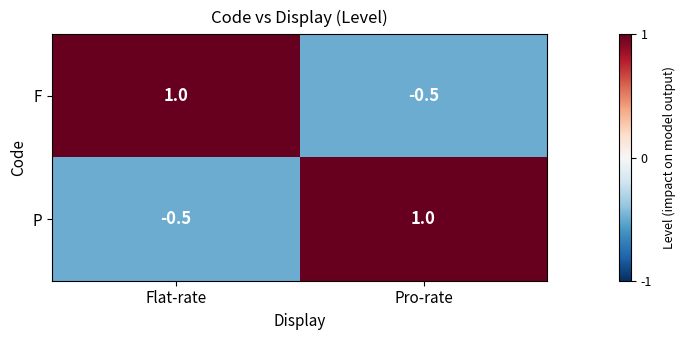

What is the sum of all P values?

0.5